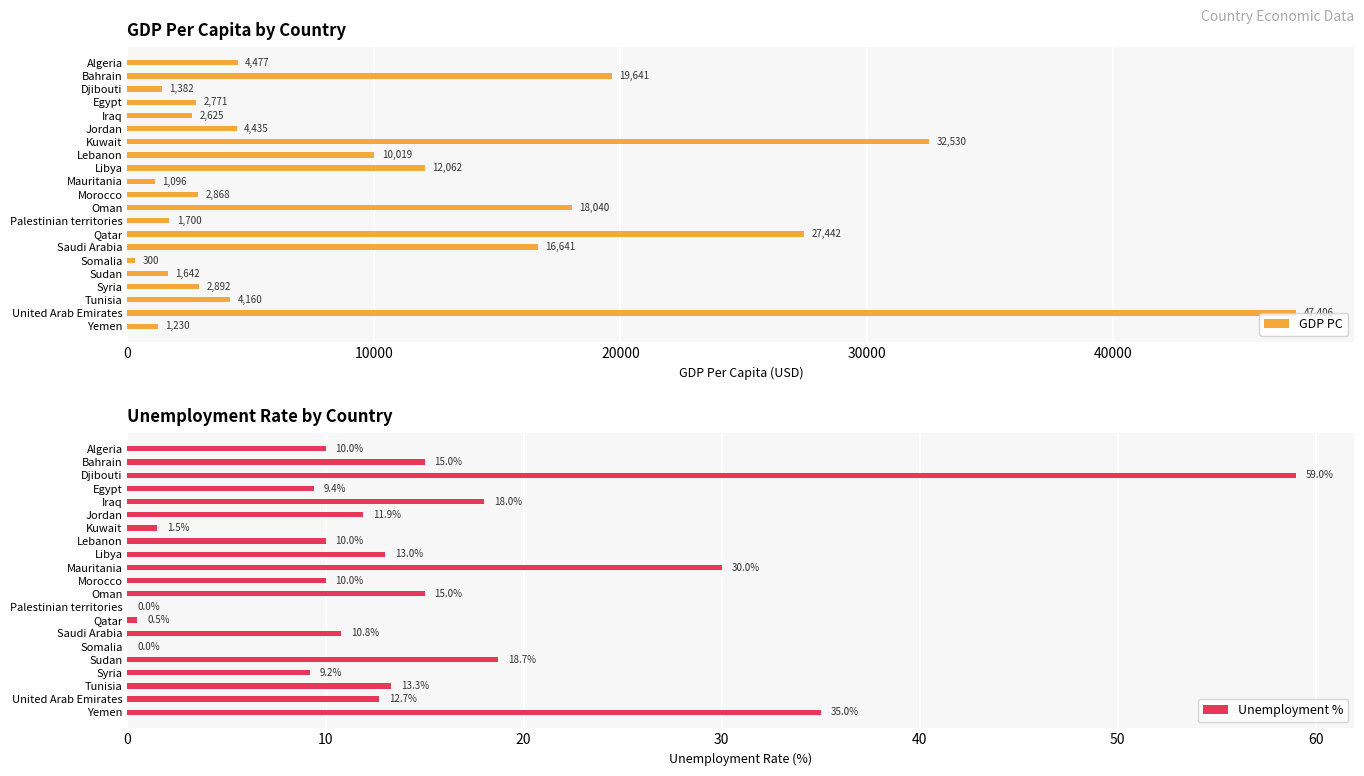

List the series in order of their overall mean, highest first.

GDP PC, Unemployment %